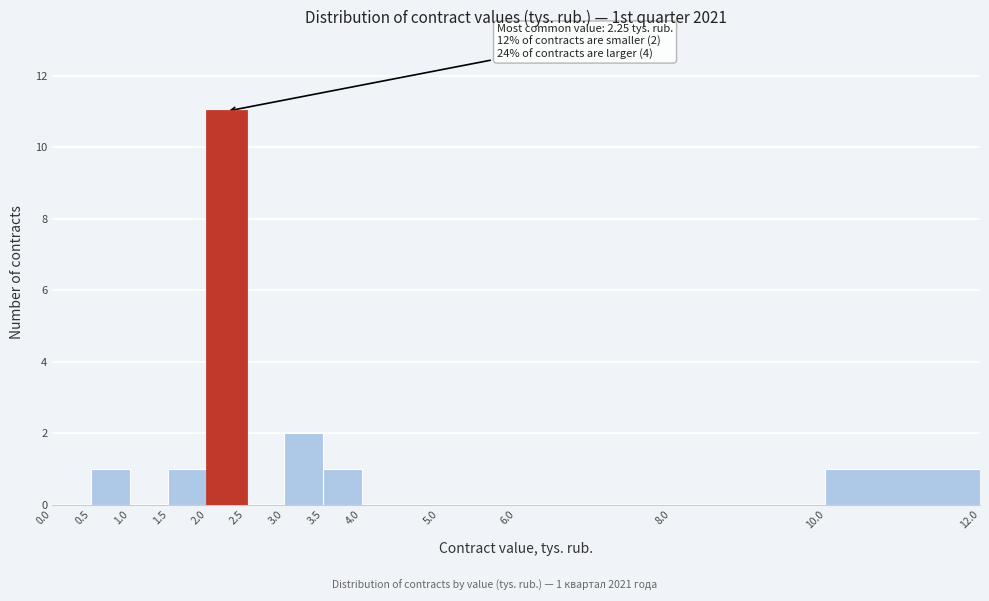

Over which range of the x-axis is the bar tallest?

2.0 to 2.5